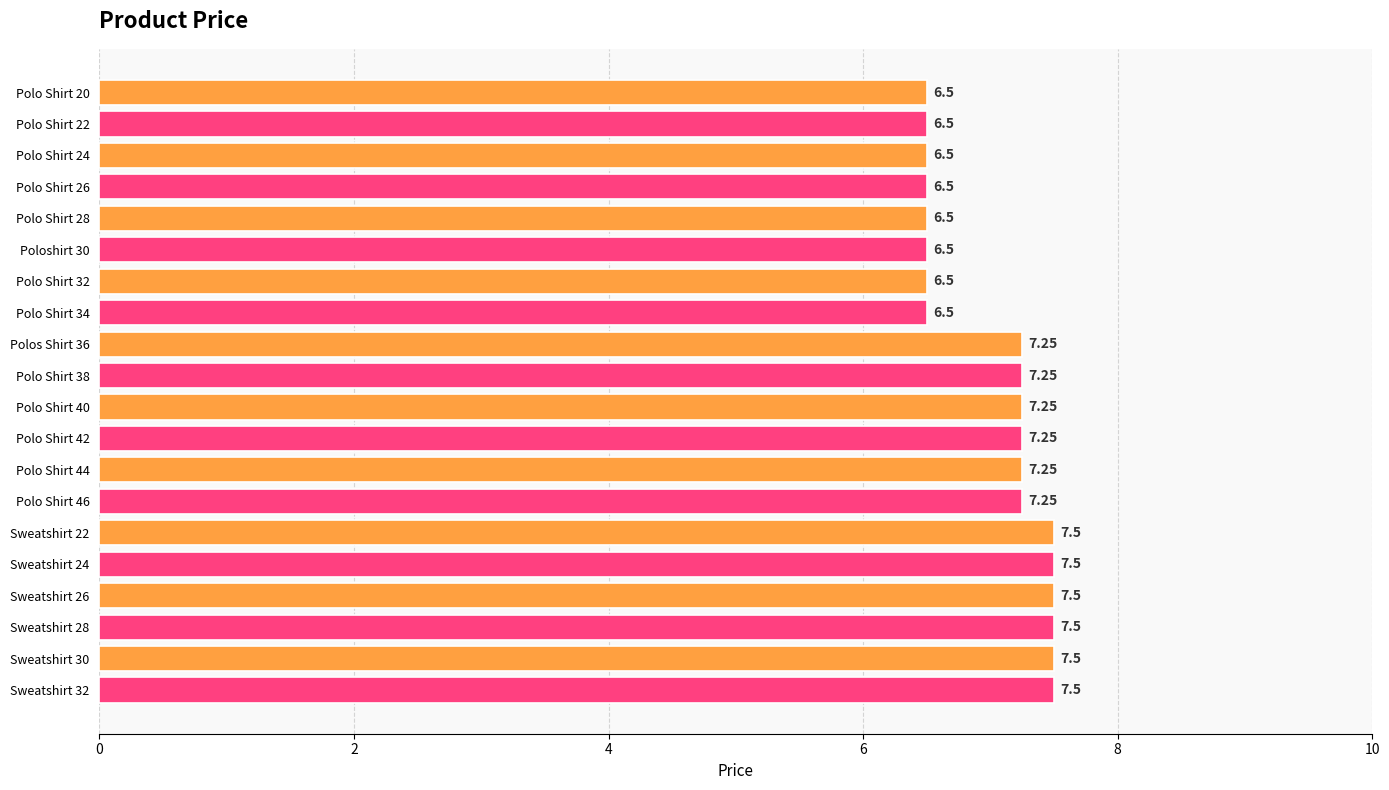

What is the average value?

7.0